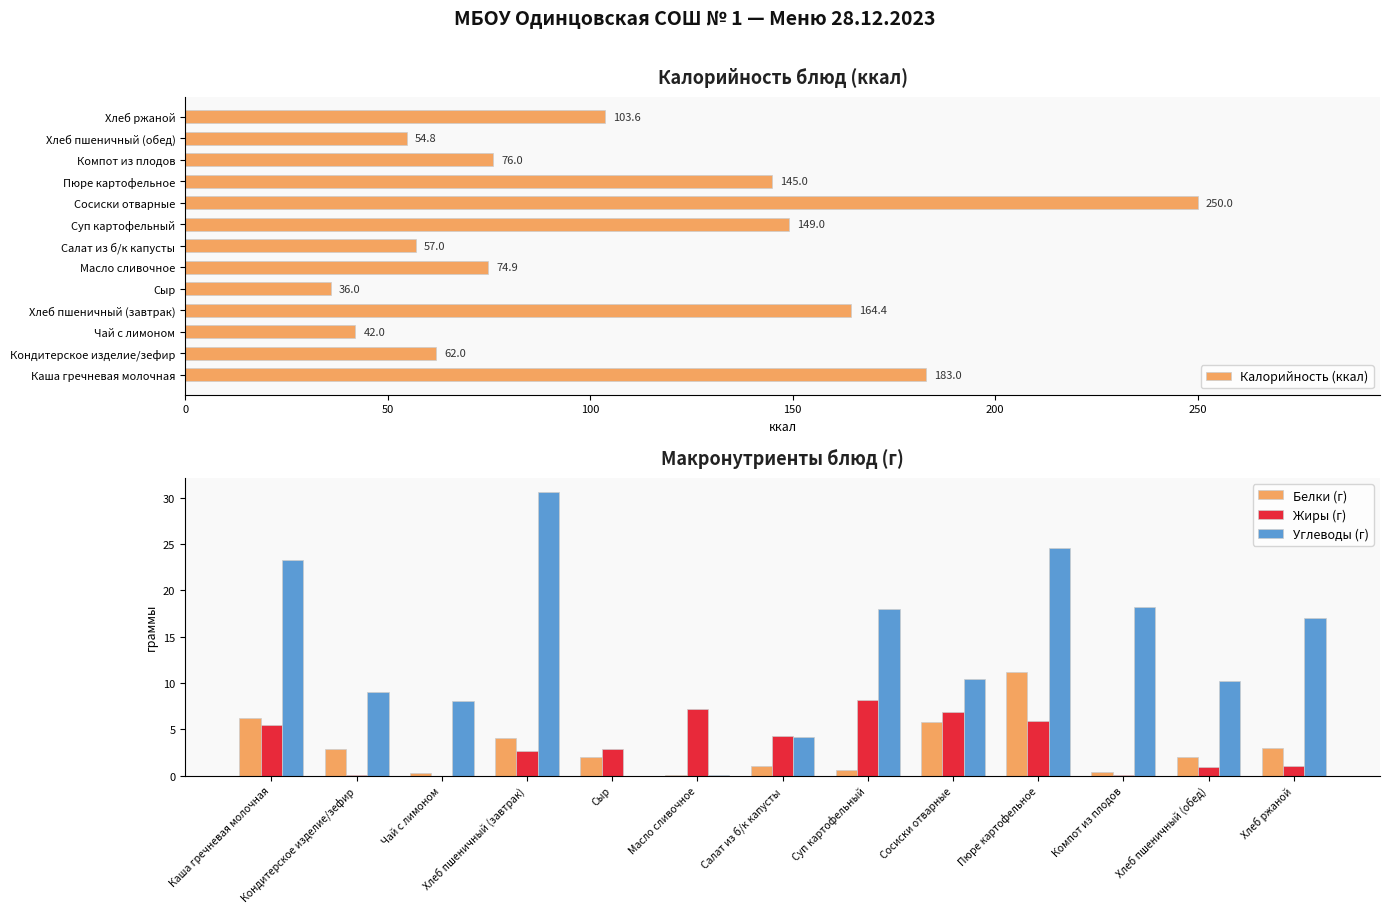

Read the Калорийность (ккал) value at Кондитерское изделие/зефир.

62.0